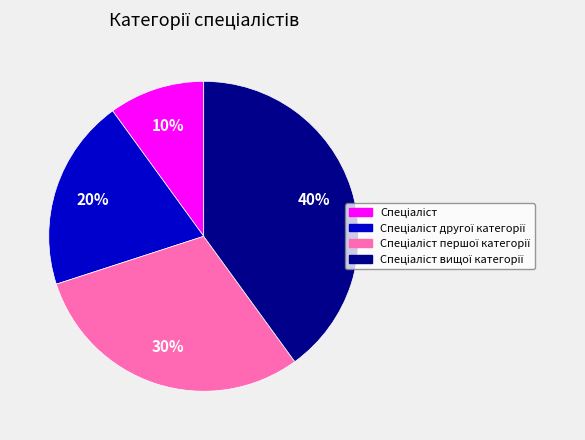

Is there any slice that represents more than half of the pie?

No